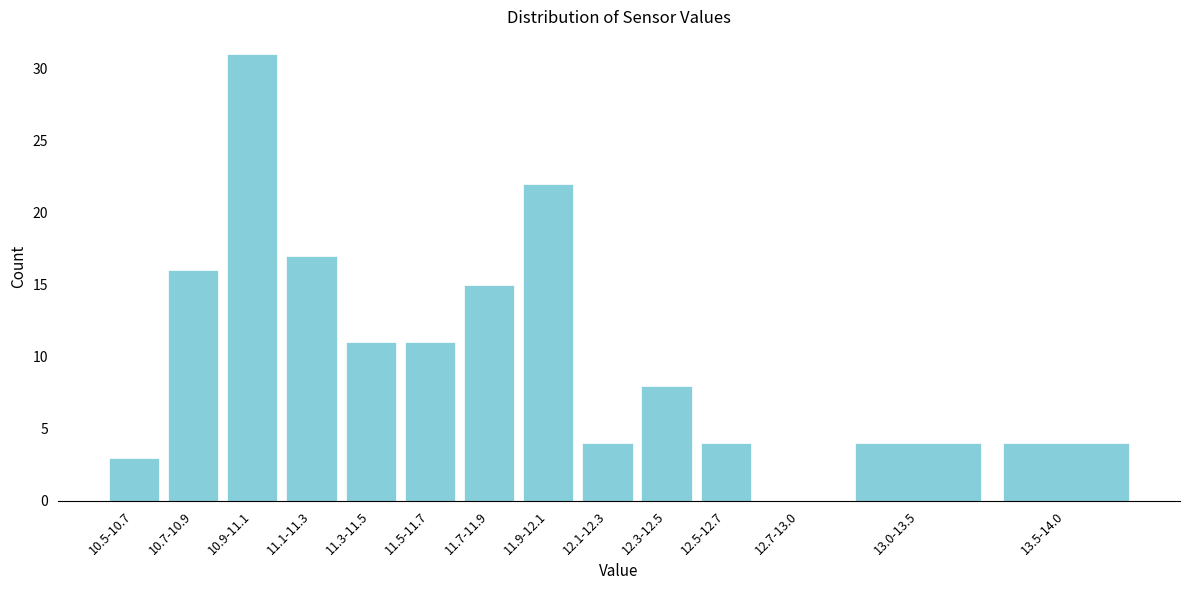

Reading right to left, extract all data points from this chart.

13.5-14.0=4	13.0-13.5=4	12.7-13.0=0	12.5-12.7=4	12.3-12.5=8	12.1-12.3=4	11.9-12.1=22	11.7-11.9=15	11.5-11.7=11	11.3-11.5=11	11.1-11.3=17	10.9-11.1=31	10.7-10.9=16	10.5-10.7=3